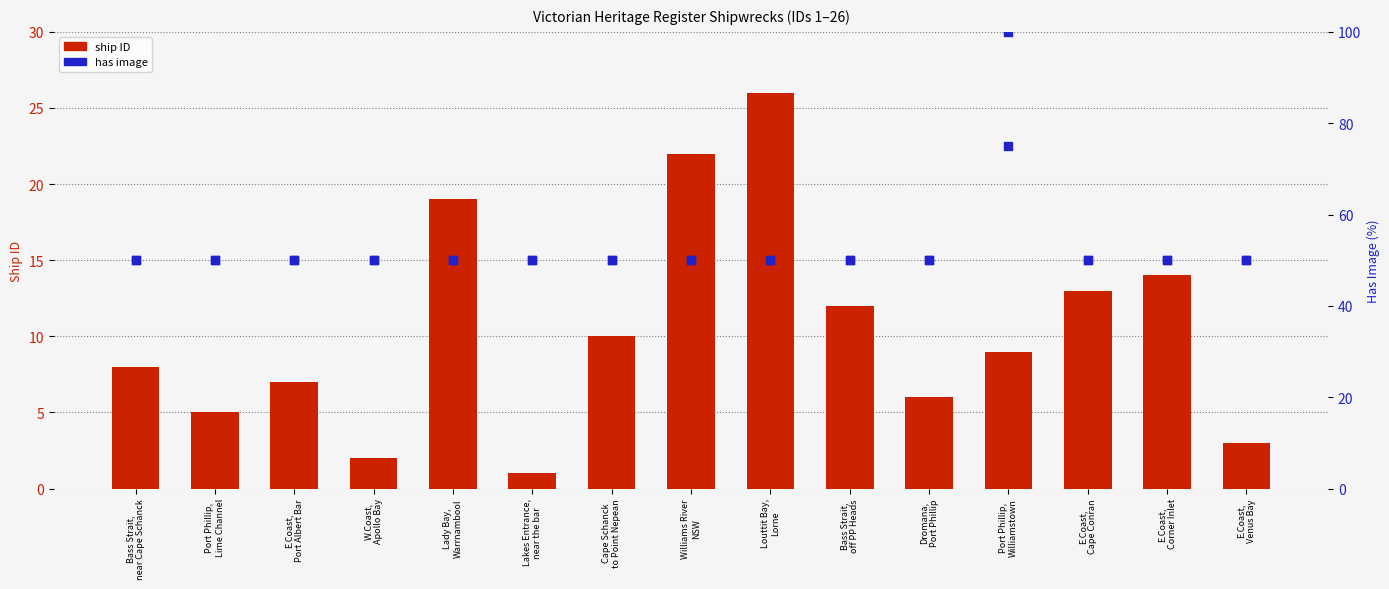

At how many categories does at least one series exceed 44?

15